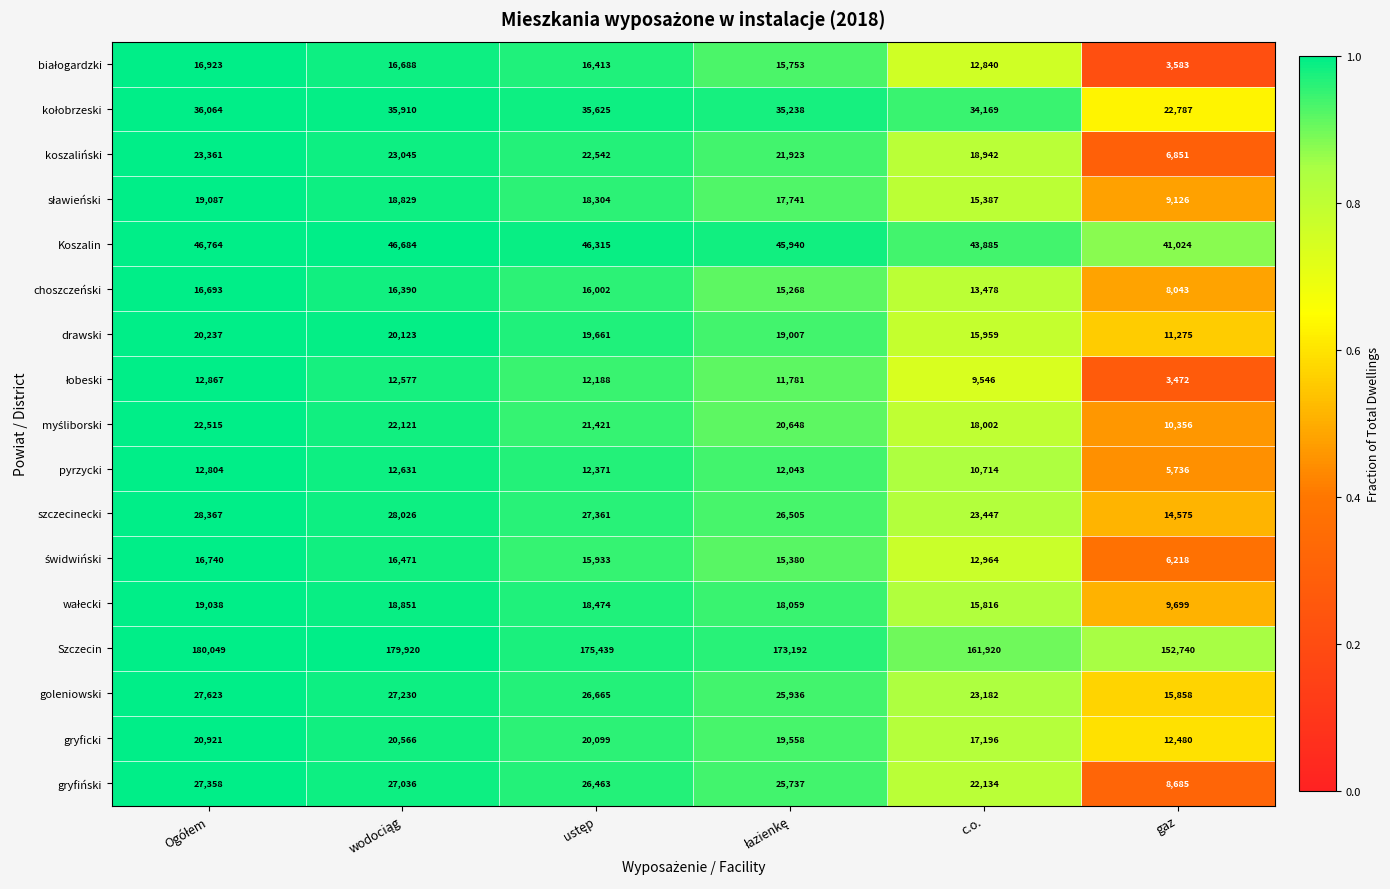

At which label is drawski closest to 15756?

c.o.